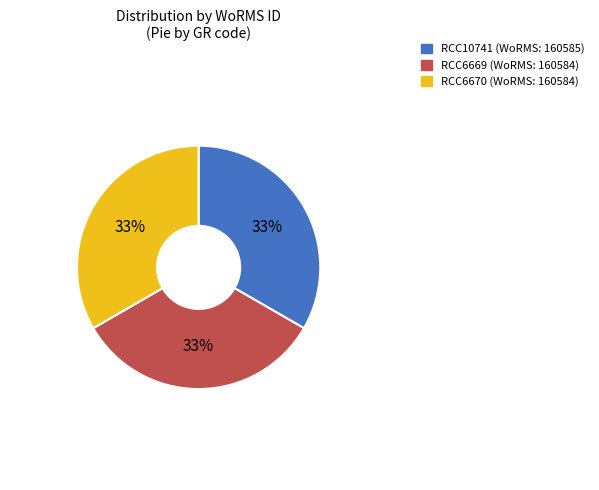

Is RCC10741 the majority of the pie?

No